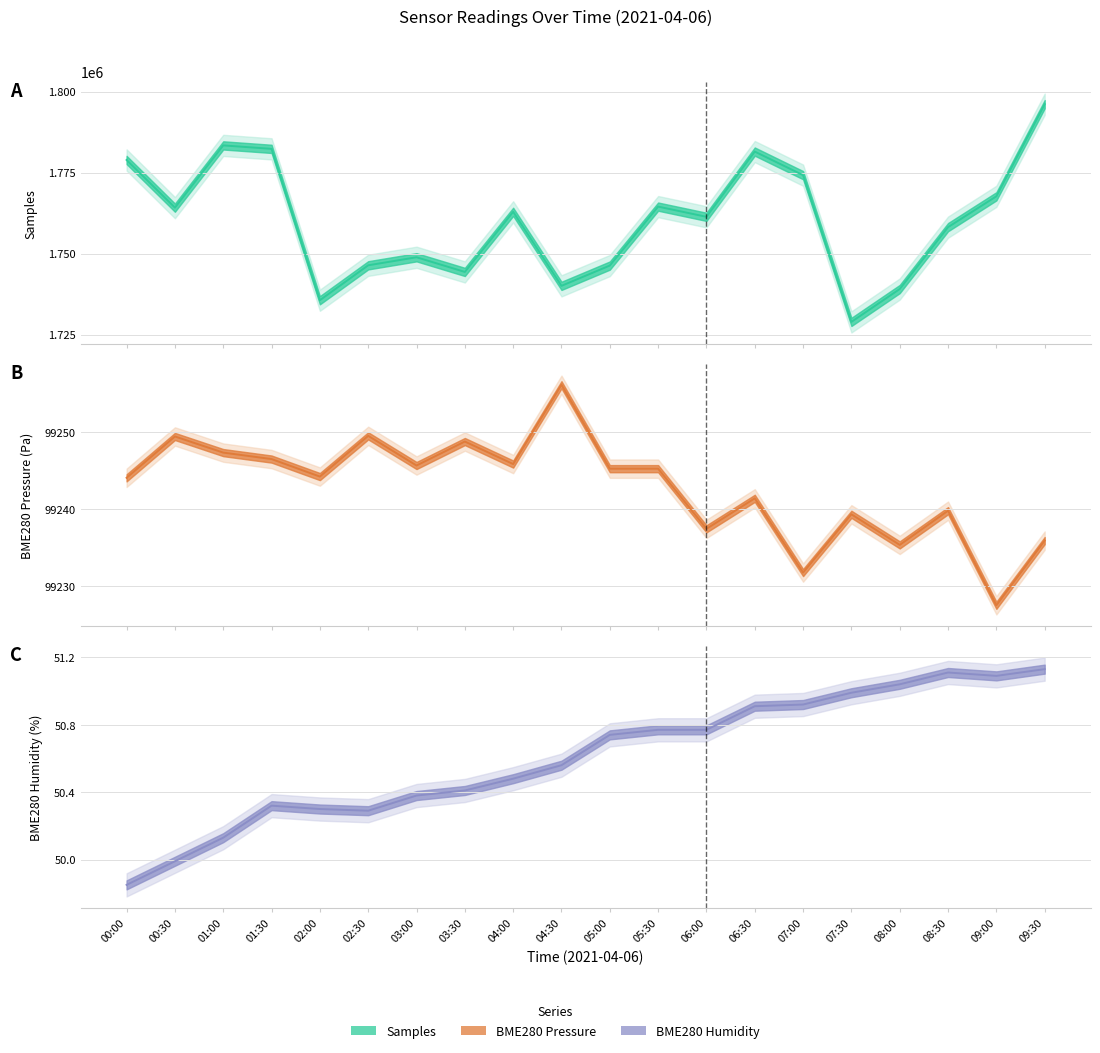

What is the minimum value shown in the chart?

49.9